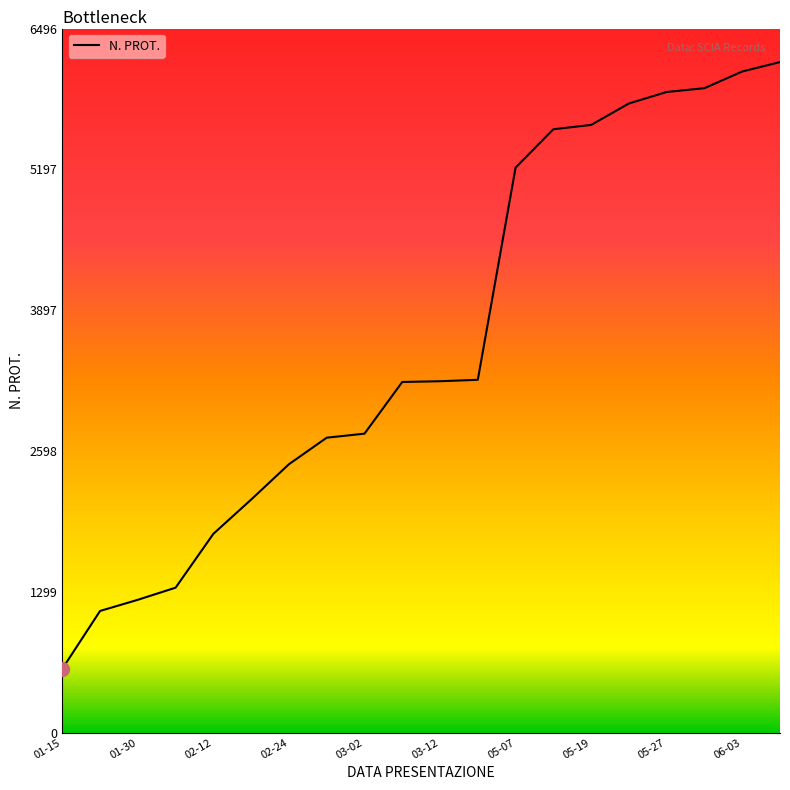

Does the chart display data point markers on the line(s)?

No